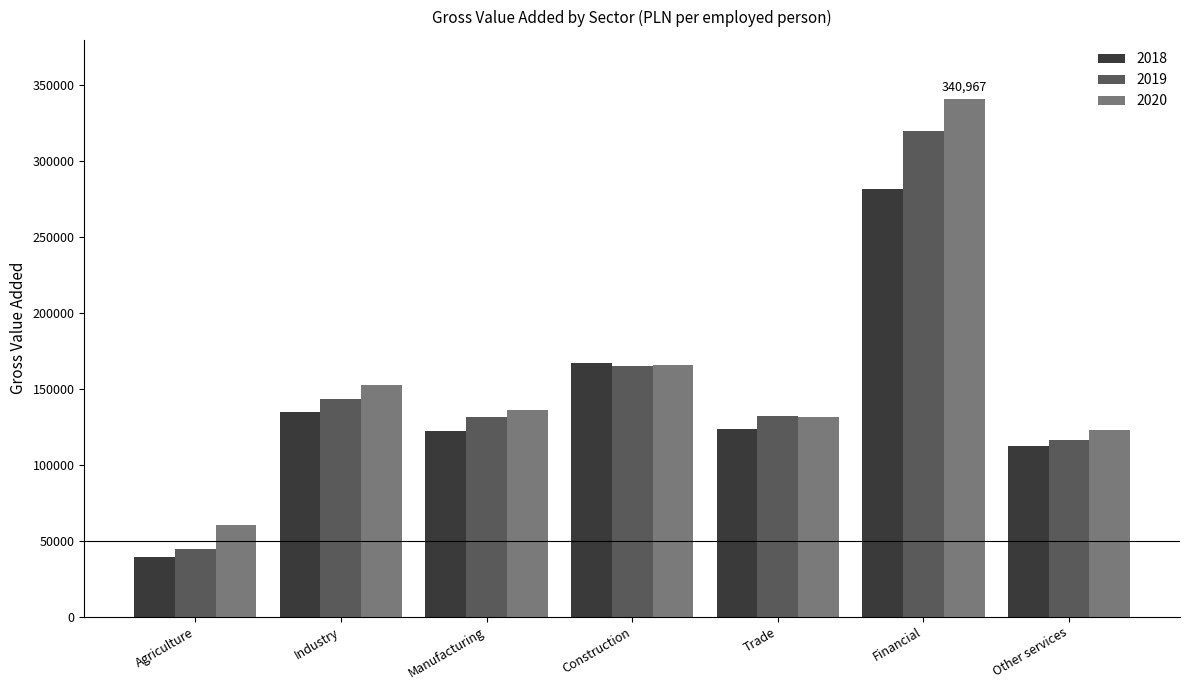

What is the difference between the highest and lowest values at Manufacturing?

14075